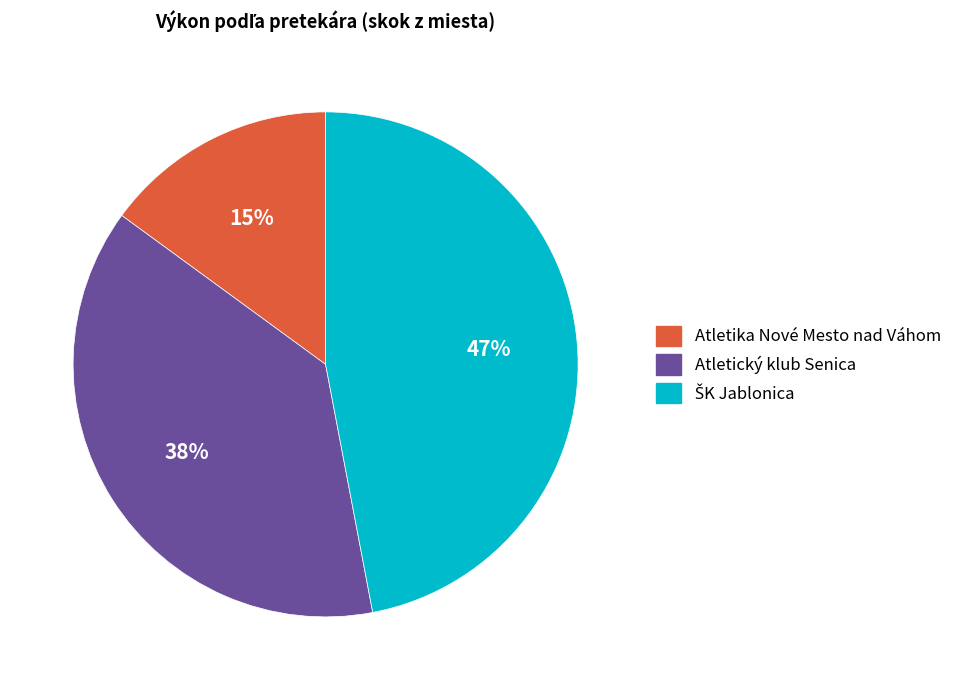

Is there any slice that represents more than half of the pie?

No